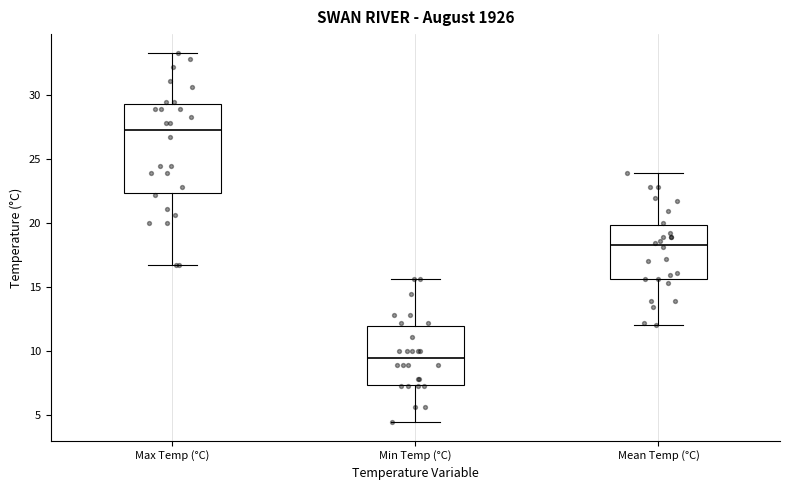

Comparing the boxes themselves (not the whiskers), which one is the tallest?

Max Temp (°C)